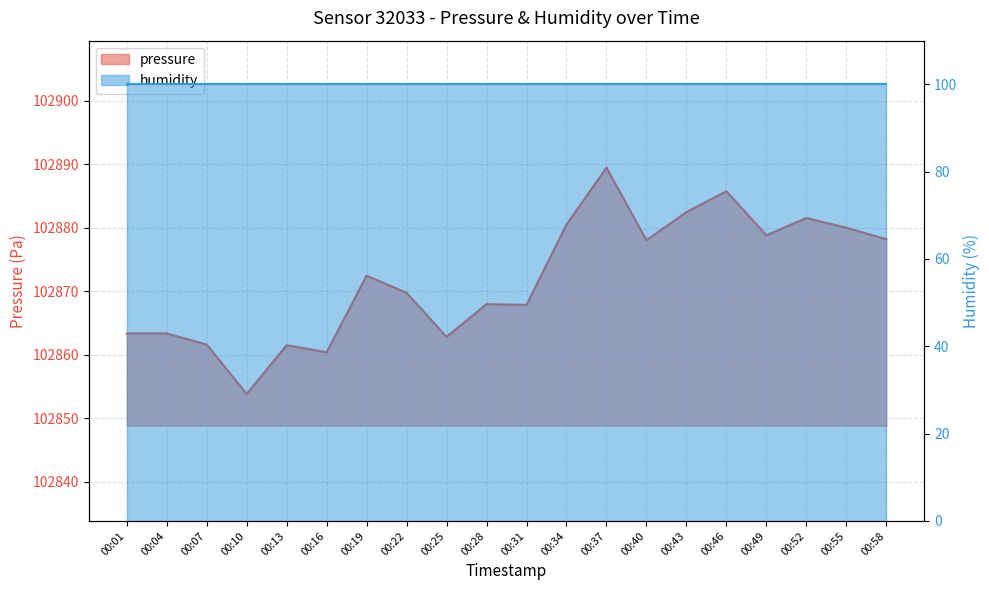

Reading left to right, transcribe all the data shown in this chart.

102863.4	102863.4	102861.6	102853.8	102861.5	102860.4	102872.5	102869.8	102862.8	102868.0	102867.9	102880.5	102889.5	102878.1	102882.5	102885.8	102878.8	102881.6	102880.0	102878.2